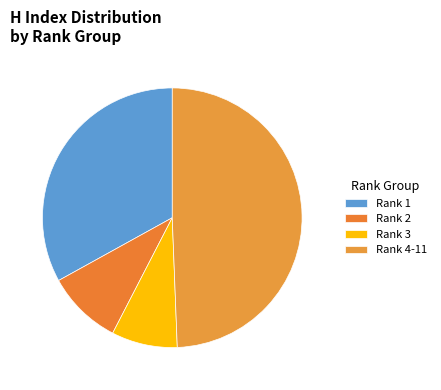

How many segments does this pie chart have?

4